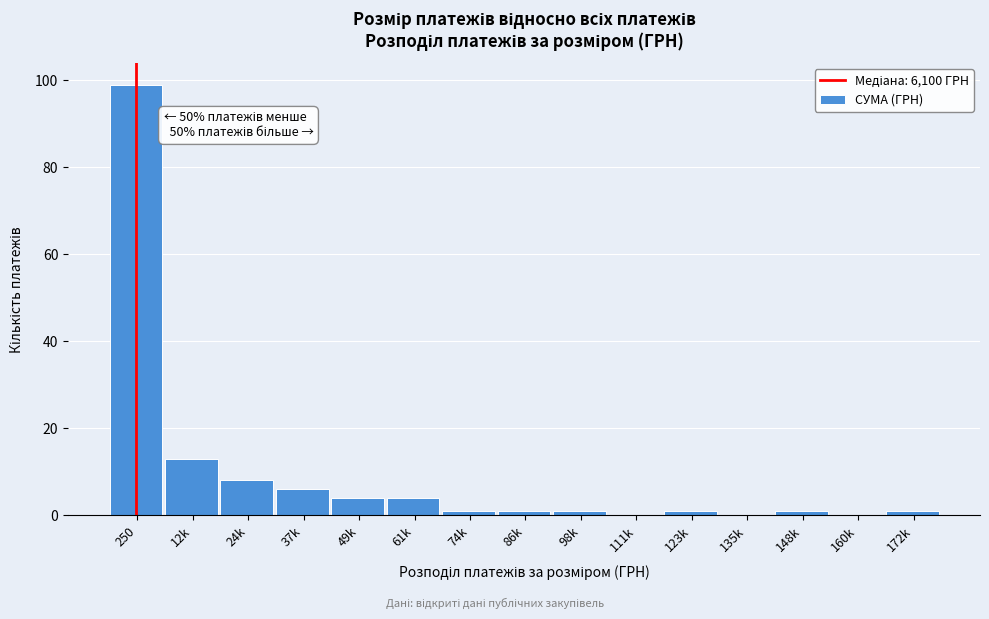

Reading right to left, transcribe all the data shown in this chart.

172k=1	160k=0	148k=1	135k=0	123k=1	111k=0	98k=1	86k=1	74k=1	61k=4	49k=4	37k=6	24k=8	12k=13	250=99